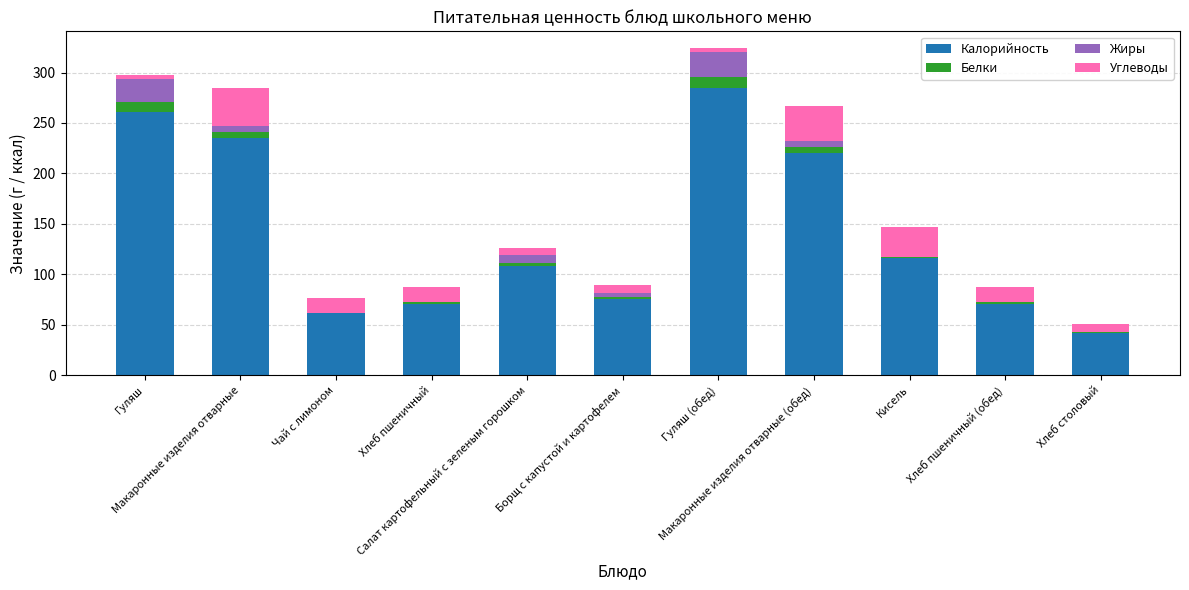

What is the highest value of the Калорийность series?

284.8